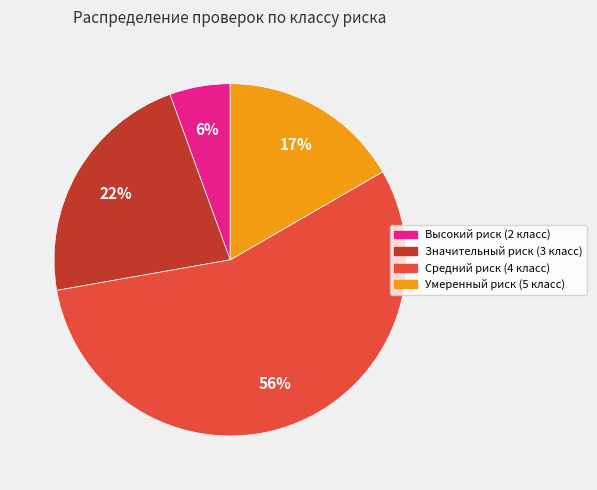

What is the largest slice in the pie chart?

Средний риск (4 класс)